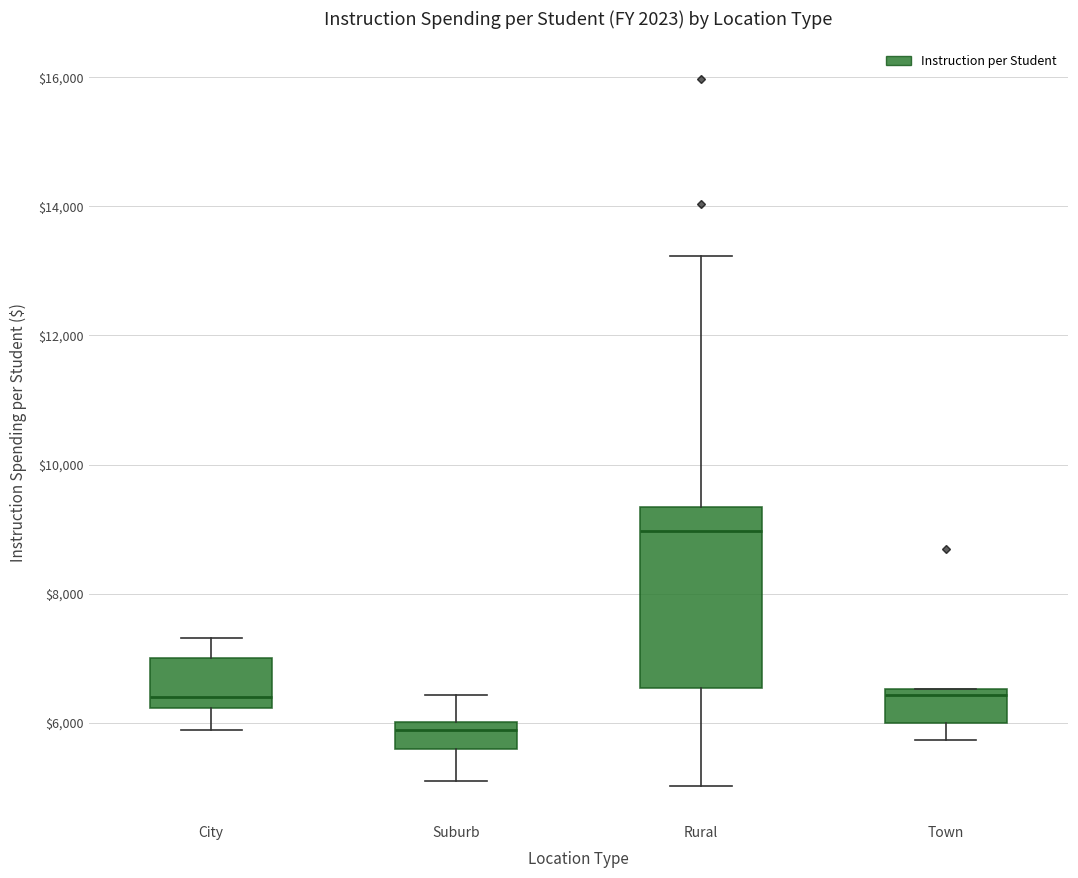

Reading left to right, transcribe this box plot: for each box, give where its median line is, the range the box spans, and where its two whiskers end, as read against the y-axis. The values are not printed on the chart, so give them approximately, as read against the axis.

City: median 6400, box 6200 to 7000, whiskers 5800 to 7400
Suburb: median 5800, box 5600 to 6000, whiskers 5000 to 6400
Rural: median 9000, box 6600 to 9400, whiskers 5000 to 13200
Town: median 6400, box 6000 to 6600, whiskers 5800 to 6600